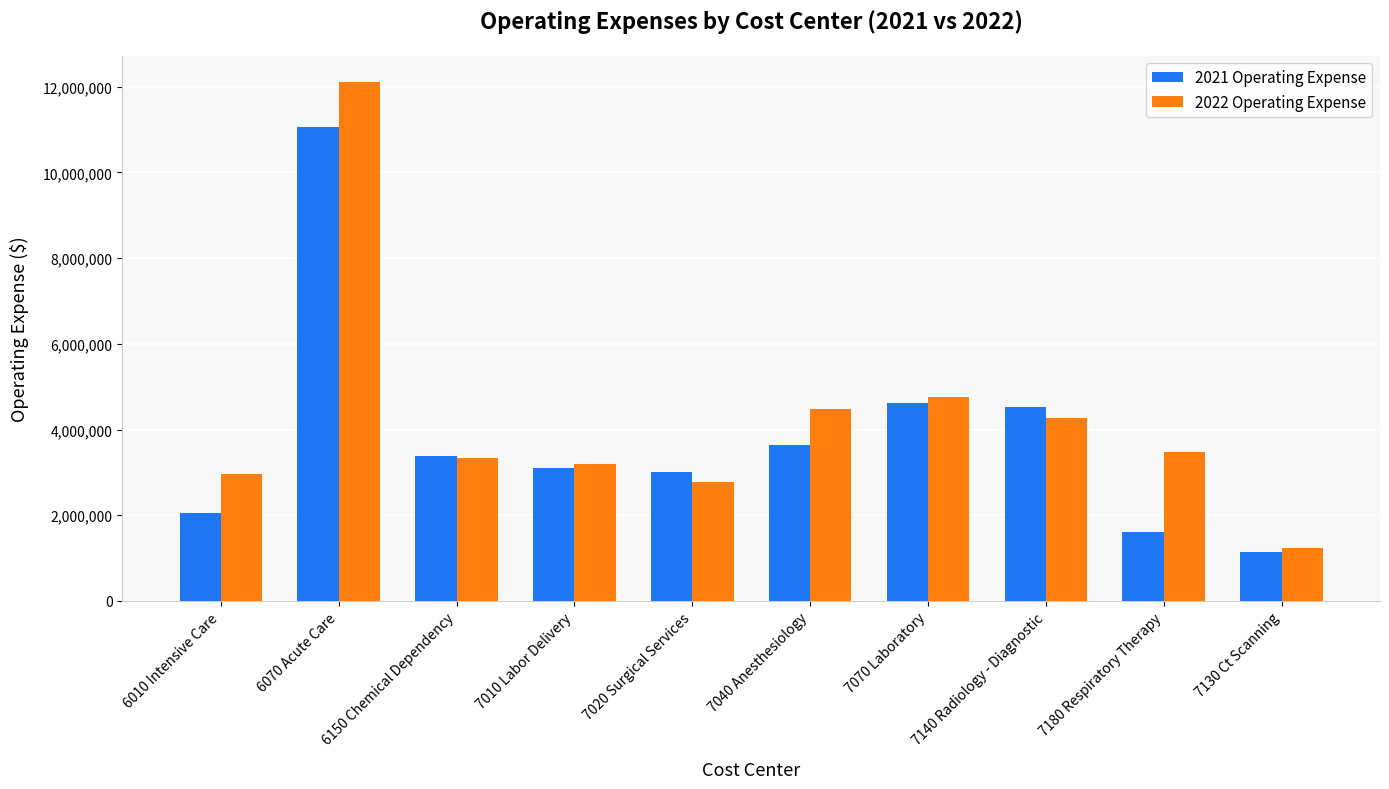

Rank the series by their maximum value, from highest to lowest.

2022 Operating Expense, 2021 Operating Expense